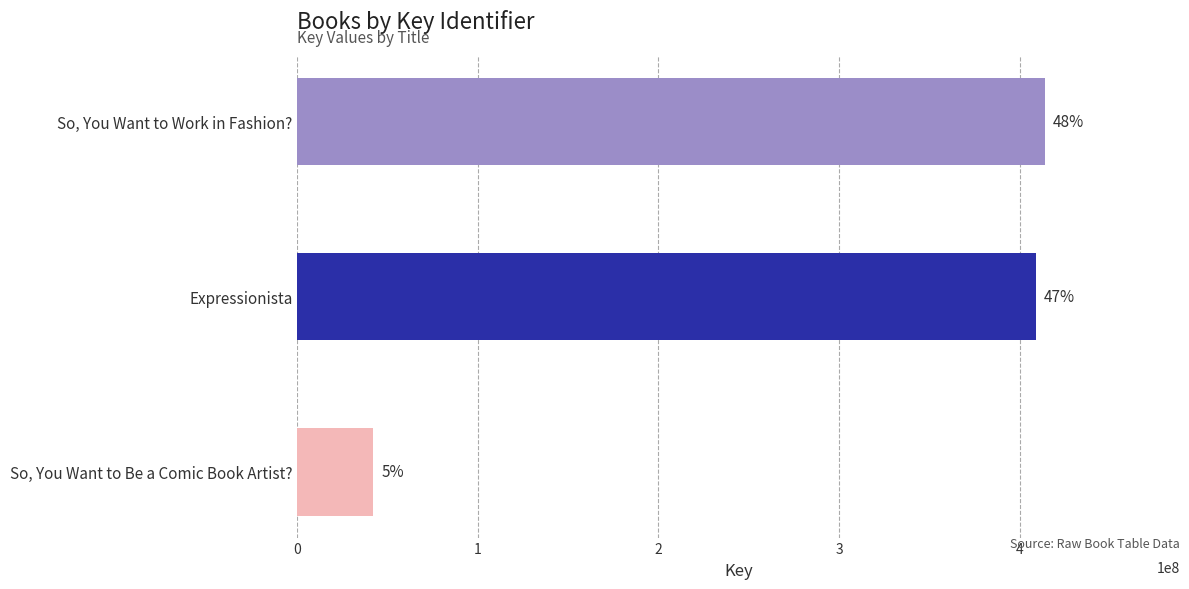

How many bars are there in total?

3